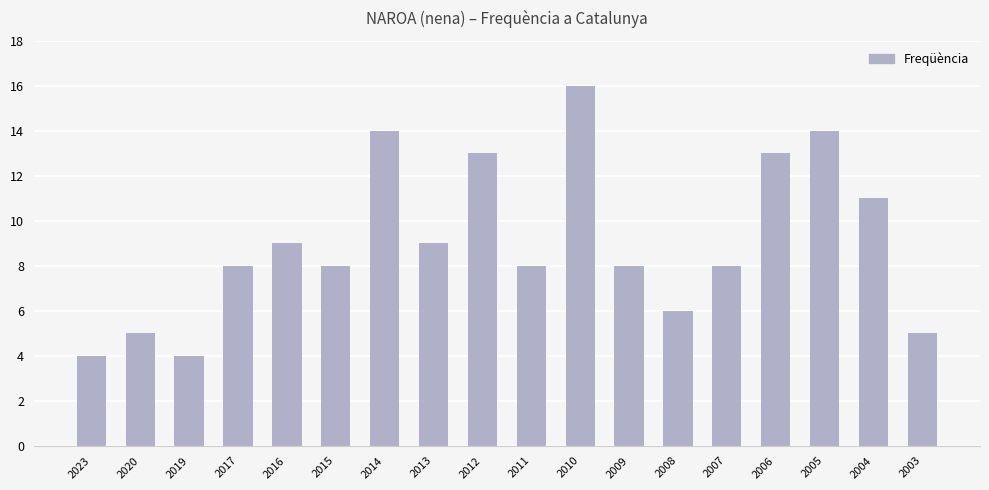

Reading right to left, list all the values displayed in this chart.

2003=5	2004=11	2005=14	2006=13	2007=8	2008=6	2009=8	2010=16	2011=8	2012=13	2013=9	2014=14	2015=8	2016=9	2017=8	2019=4	2020=5	2023=4